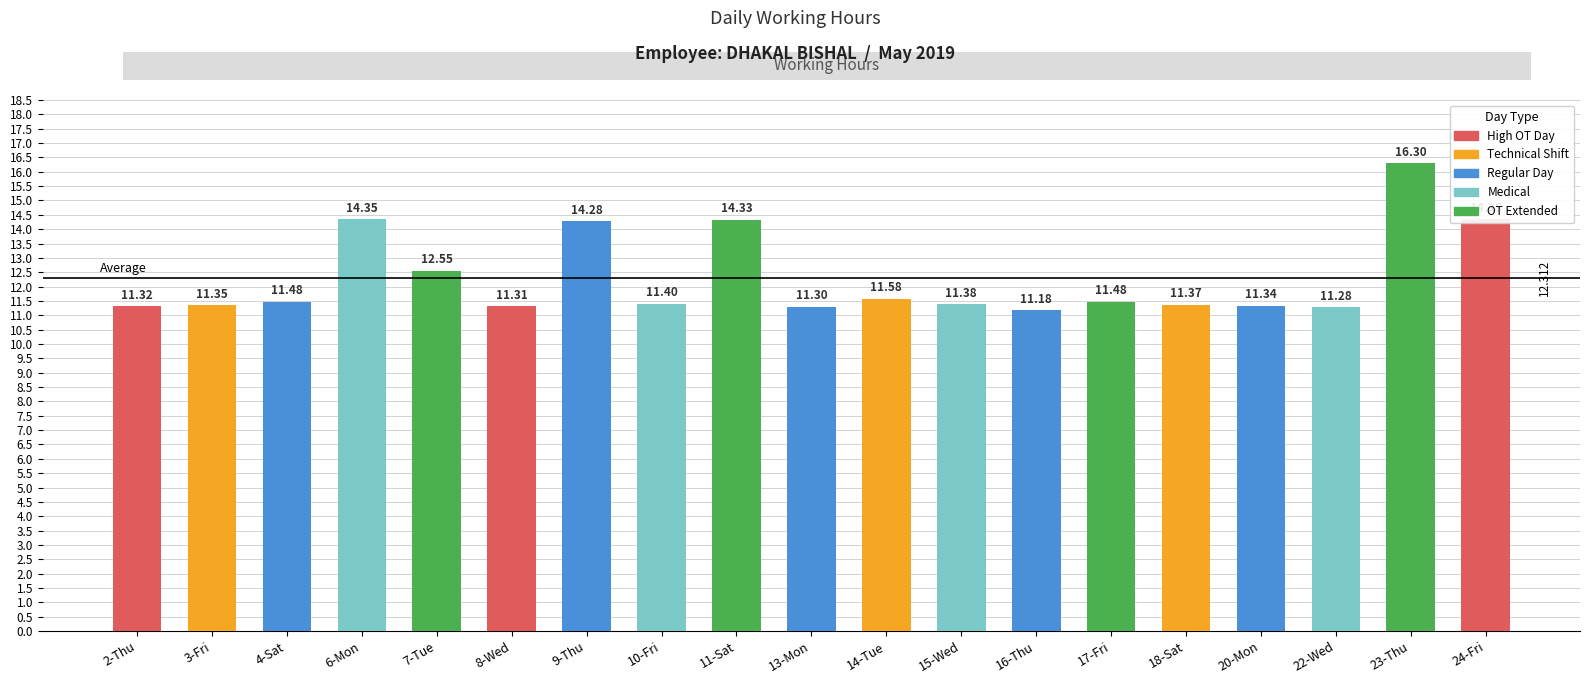

Reading right to left, transcribe all the data shown in this chart.

14.3	16.3	11.3	11.3	11.4	11.5	11.2	11.4	11.6	11.3	14.3	11.4	14.3	11.3	12.6	14.3	11.5	11.3	11.3